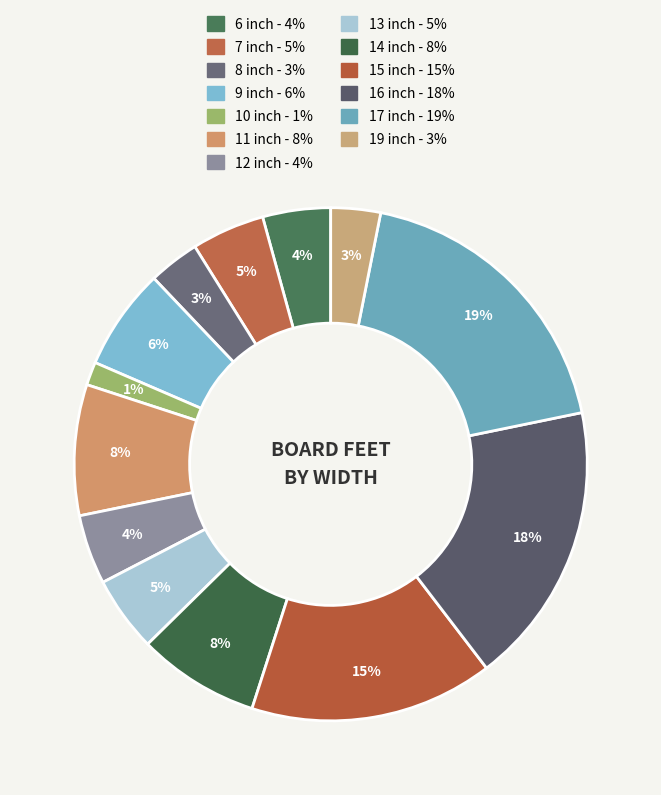

Which has a higher value, 14 inch or 19 inch?

14 inch